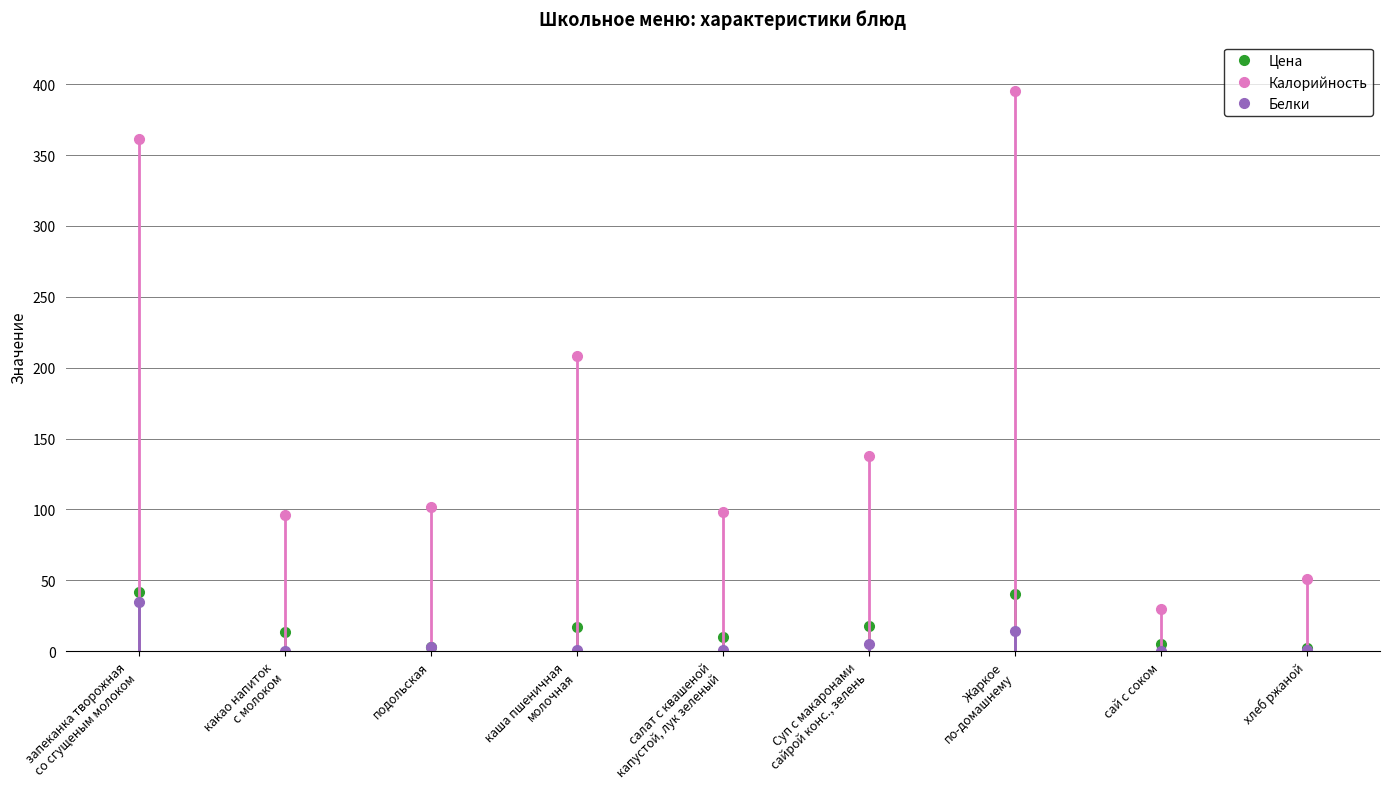

Is the value of Белки at хлеб ржаной greater than the value of Цена at какао напиток
с молоком?

No